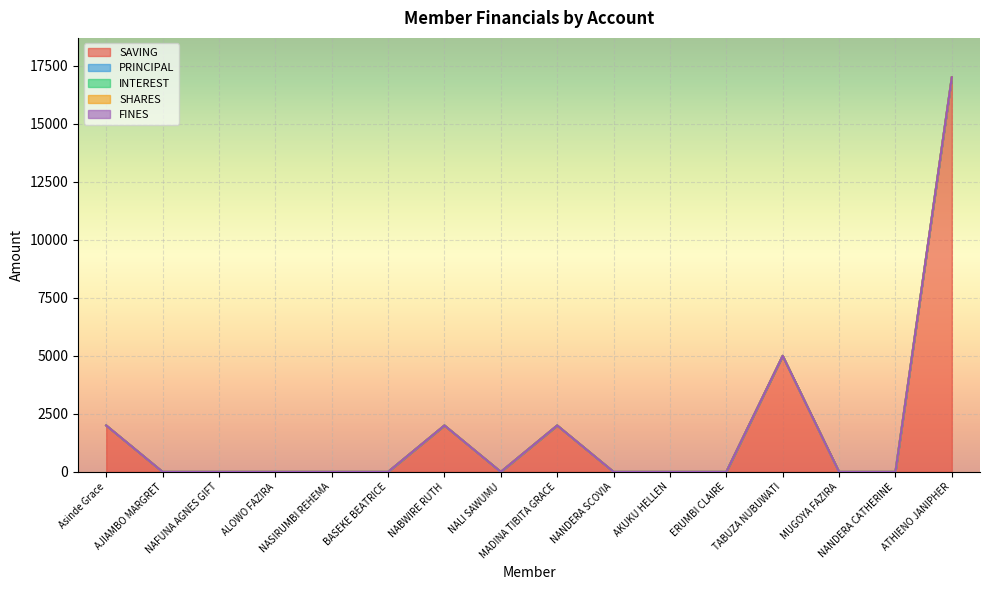

How many lines are shown in the chart?

5